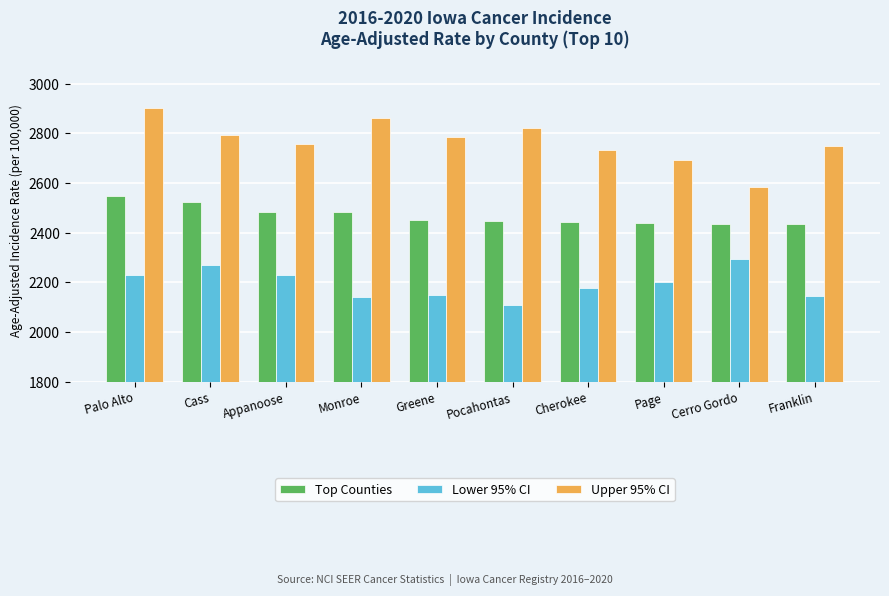

What is the difference between the highest and lowest values at Franklin?

606.7